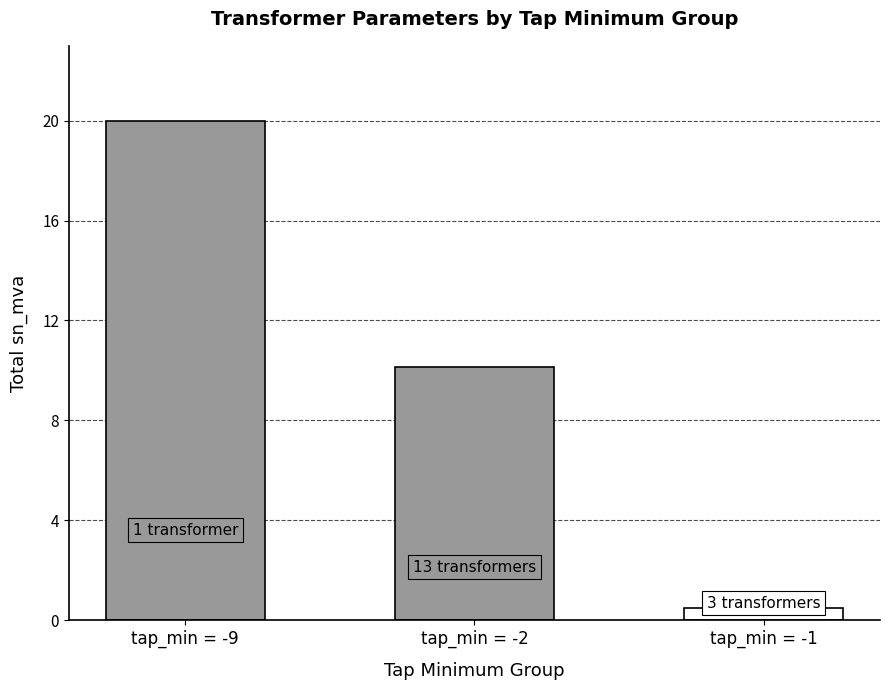

True or false: vkr_percent has a value of 2.1 at TRF179.

False